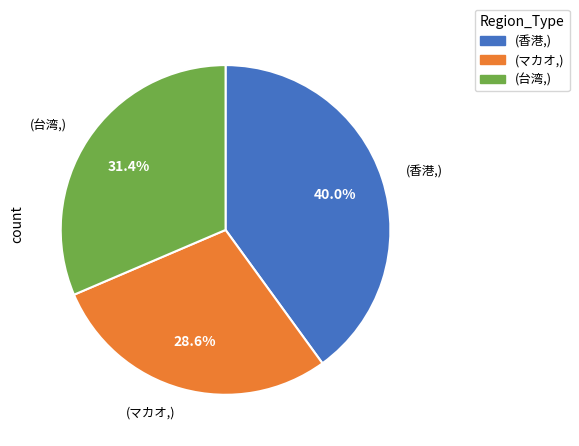

Between (マカオ,) and (香港,), which is larger?

(香港,)